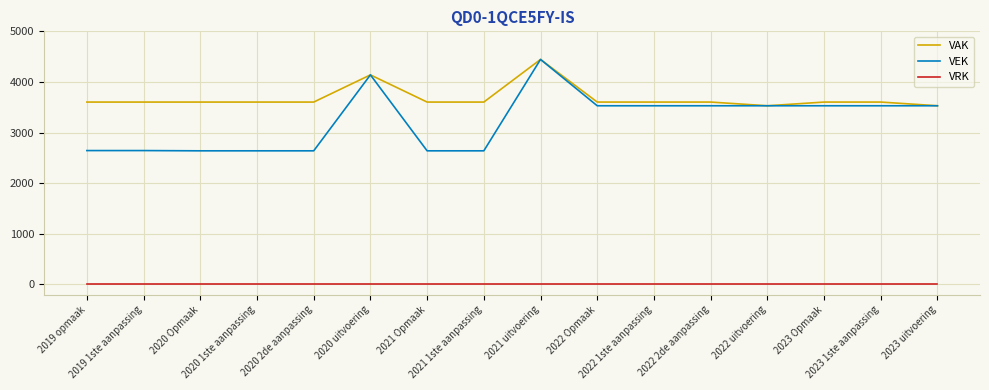

How many categories are shown in the chart?

16